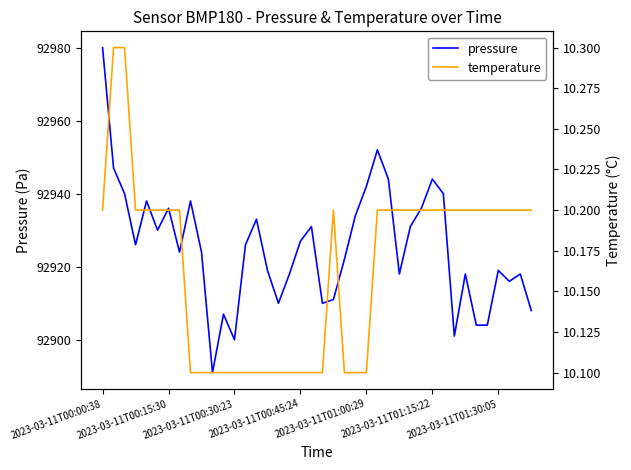

Is it true that pressure equals 43479 at 2023-03-11T01:30:05?

False